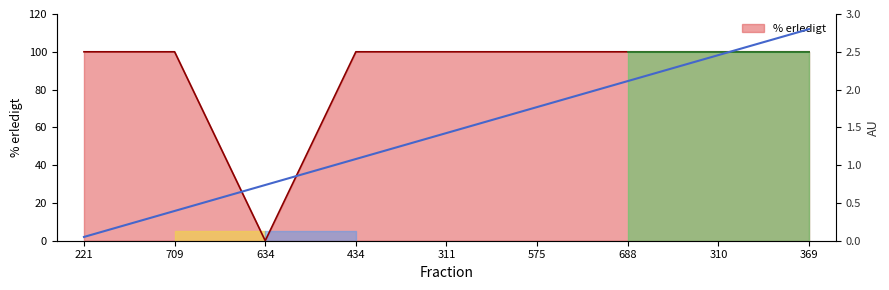

At which category does the data reach its first local valley?

634